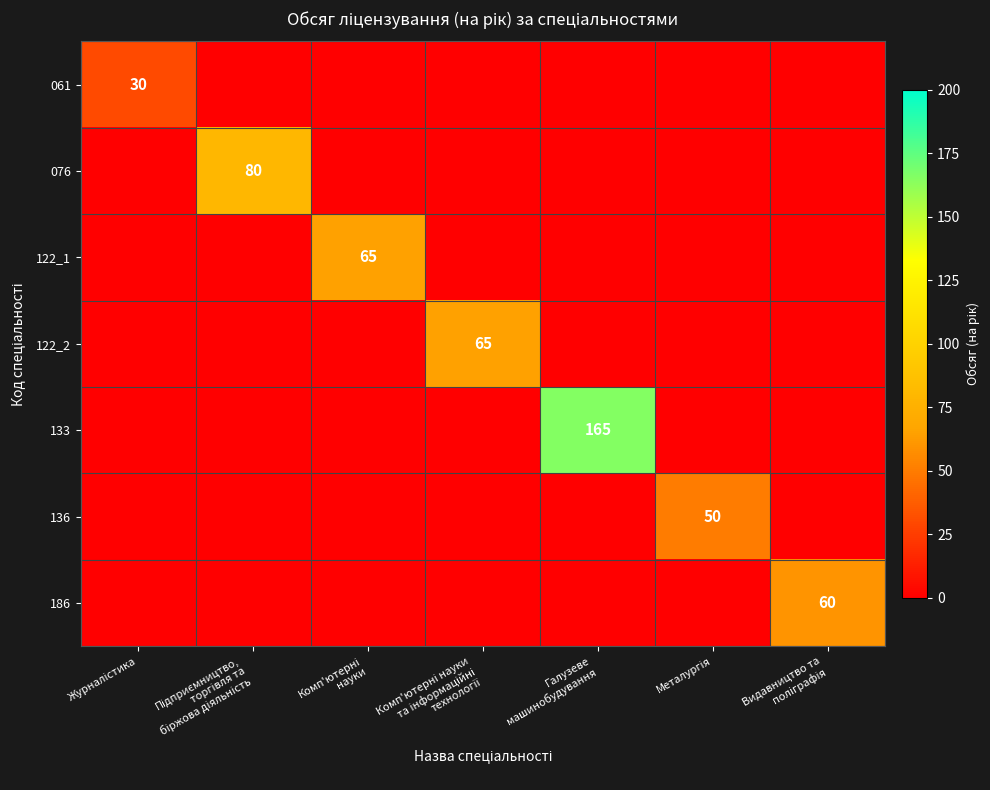

Which label corresponds to the smallest value in the chart?

Підприємництво,
торгівля та
біржова діяльність